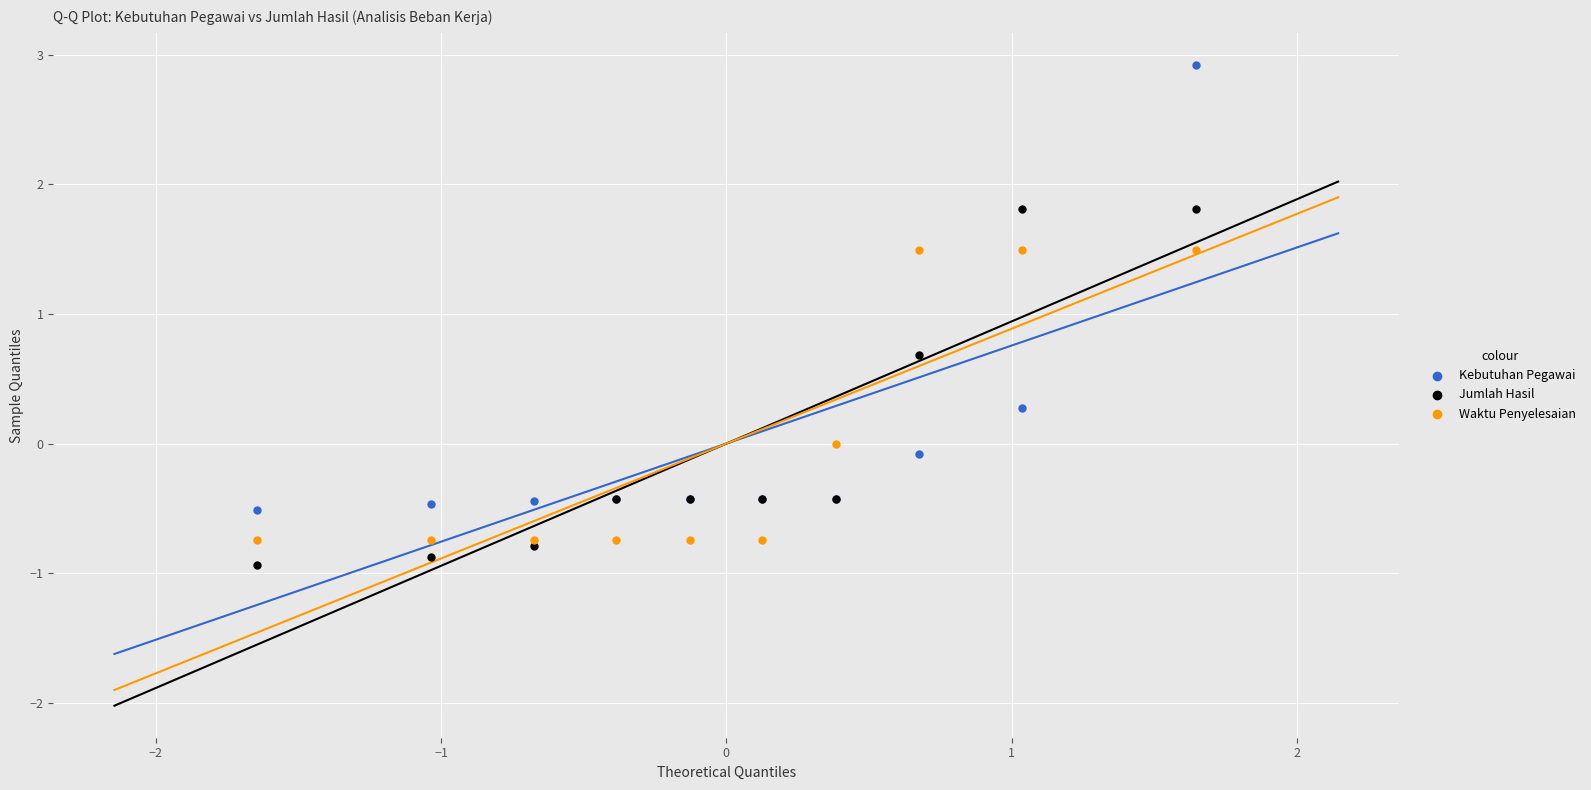

What are all the series names shown in the legend?

Kebutuhan Pegawai, Jumlah Hasil, Waktu Penyelesaian